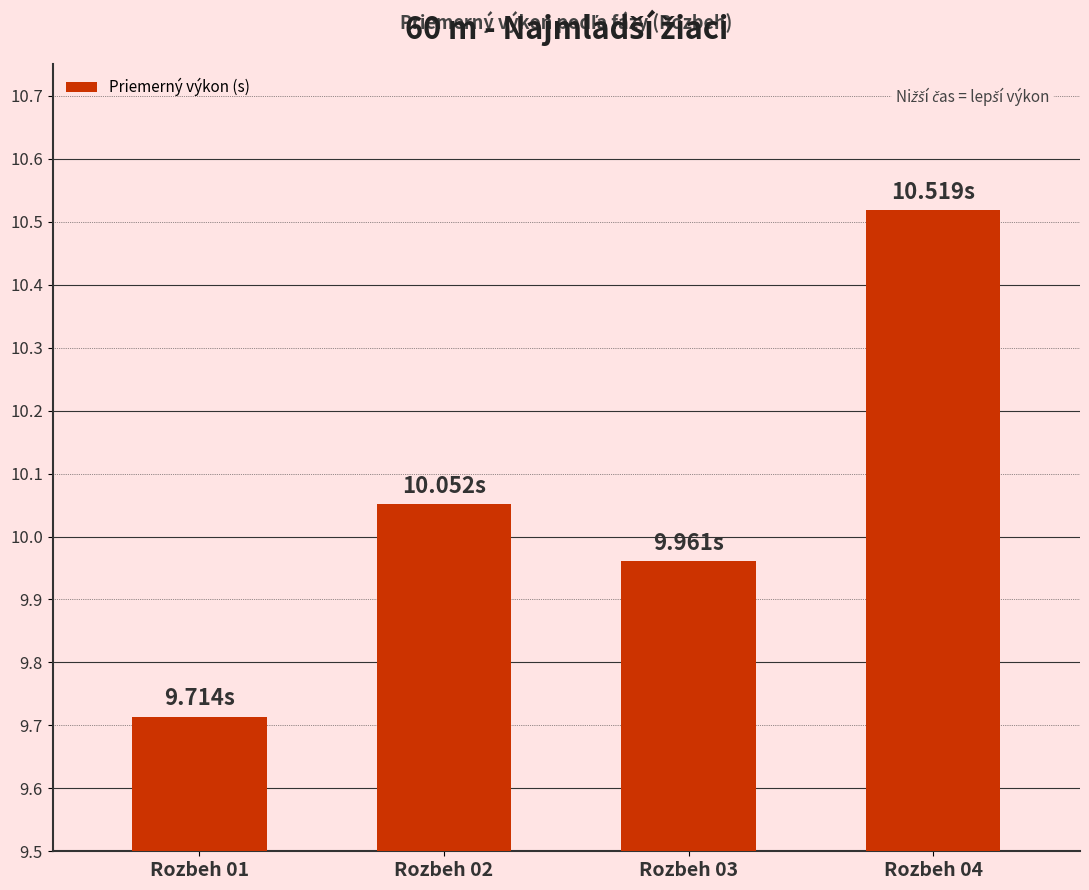

What is the sum of all values?

40.2